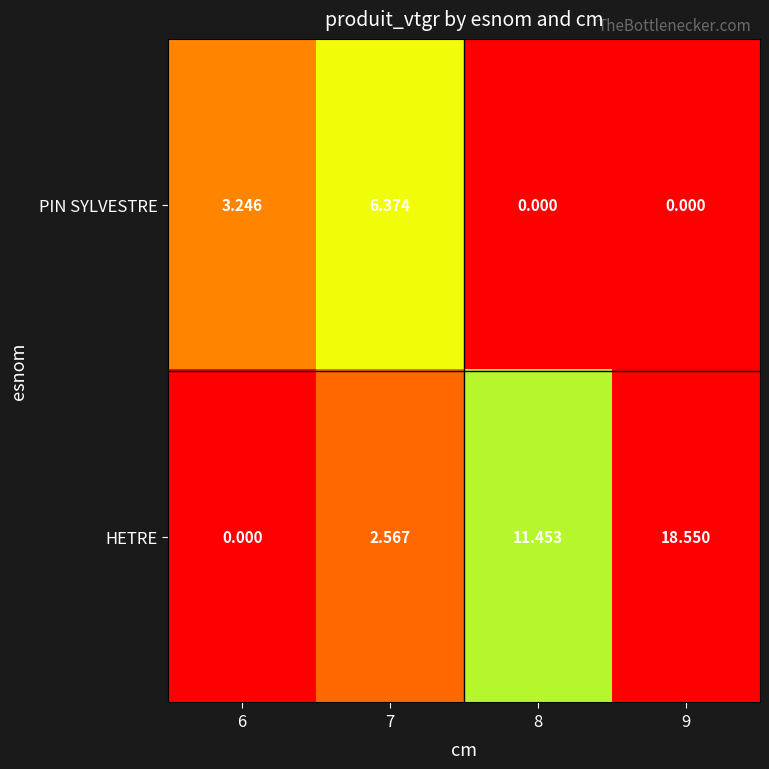

What is the difference between the highest and lowest values at 8?

11.5